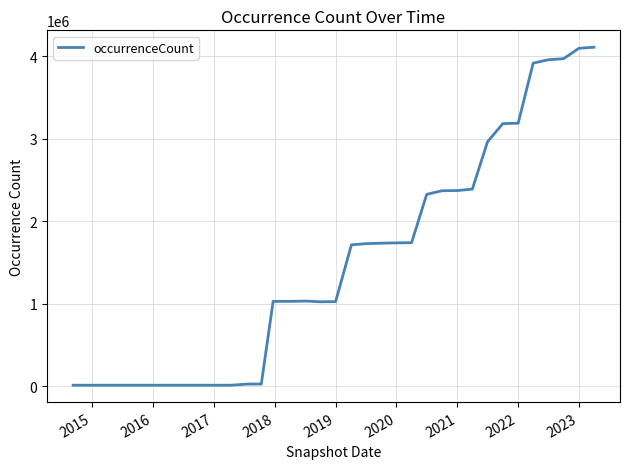

What is the maximum value shown in the chart?

4109251